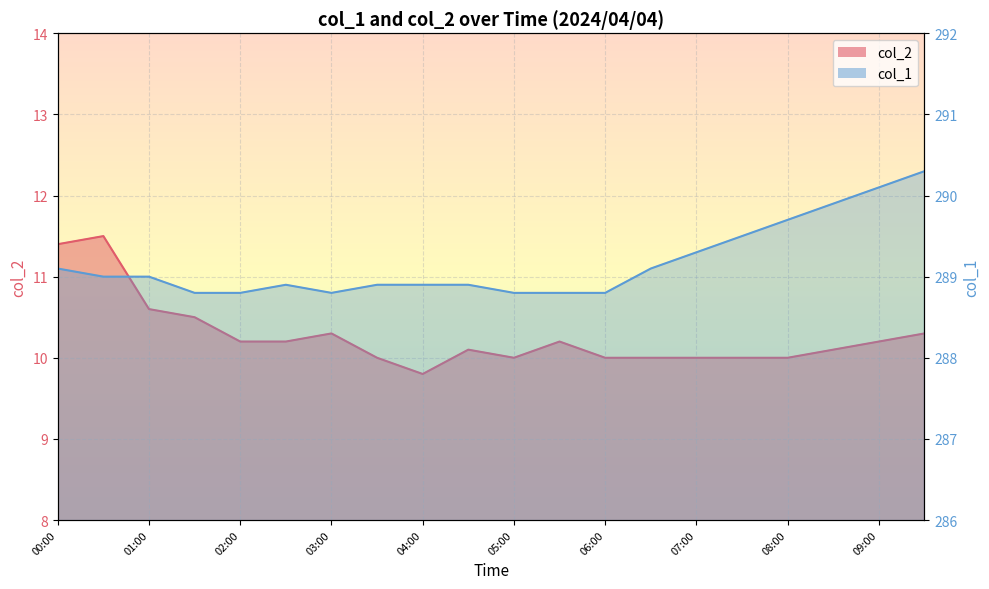

Reading left to right, extract all data points from this chart.

col_2: 11.4	11.5	10.6	10.5	10.2	10.2	10.3	10.0	9.8	10.1	10.0	10.2	10.0	10.0	10.0	10.0	10.0	10.1	10.2	10.3
col_1: 289.1	289.0	289.0	288.8	288.8	288.9	288.8	288.9	288.9	288.9	288.8	288.8	288.8	289.1	289.3	289.5	289.7	289.9	290.1	290.3